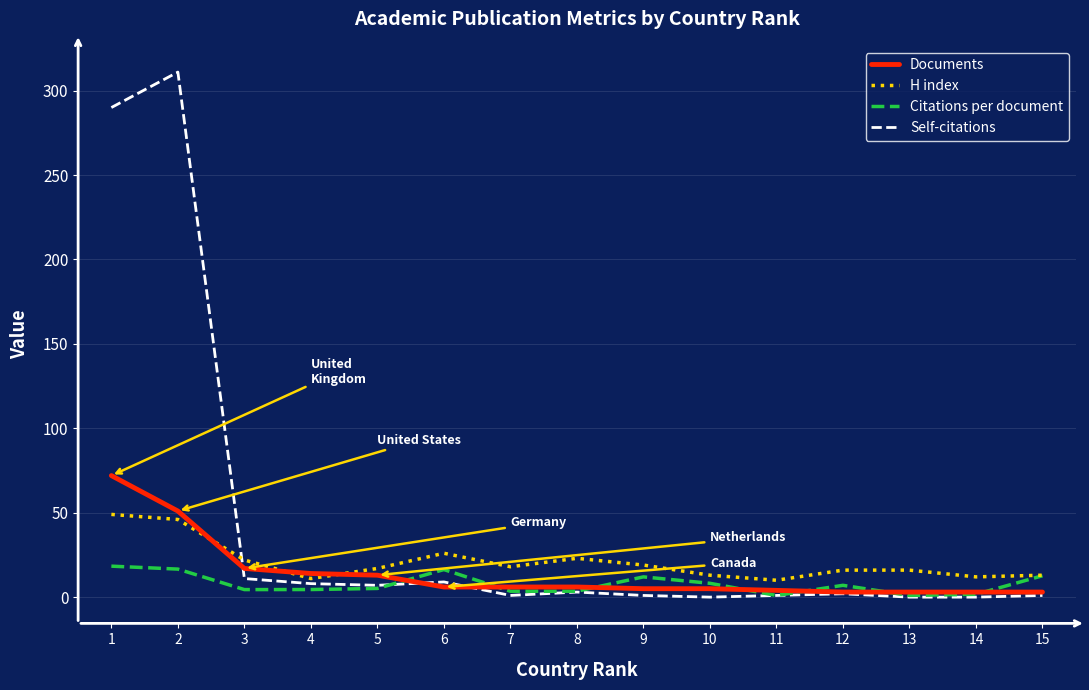

True or false: Documents has a value of 5.0 at 9.

True